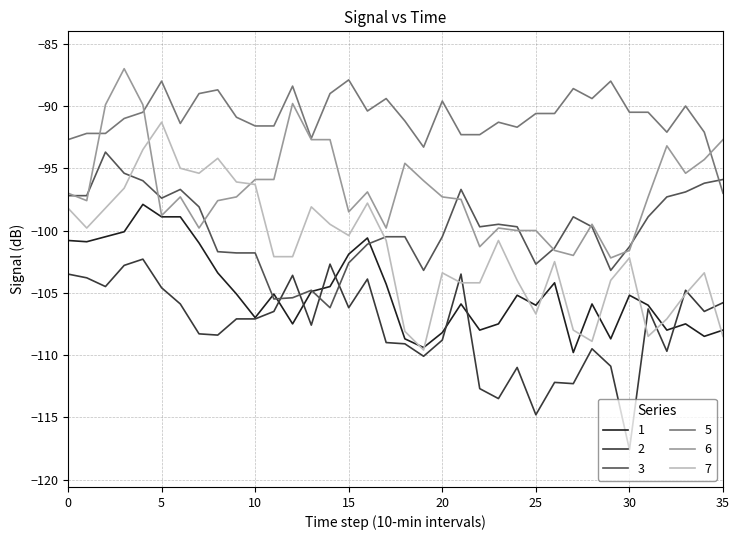

Which series has the widest spread of values?

7